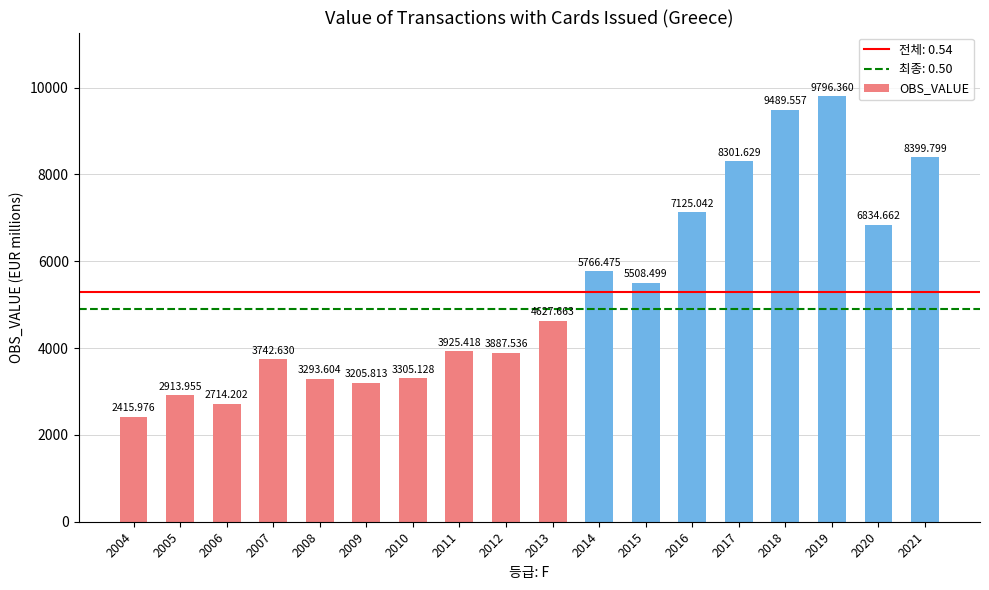

Reading left to right, extract all data points from this chart.

2416.0	2914.0	2714.2	3742.6	3293.6	3205.8	3305.1	3925.4	3887.5	4627.7	5766.5	5508.5	7125.0	8301.6	9489.6	9796.4	6834.7	8399.8